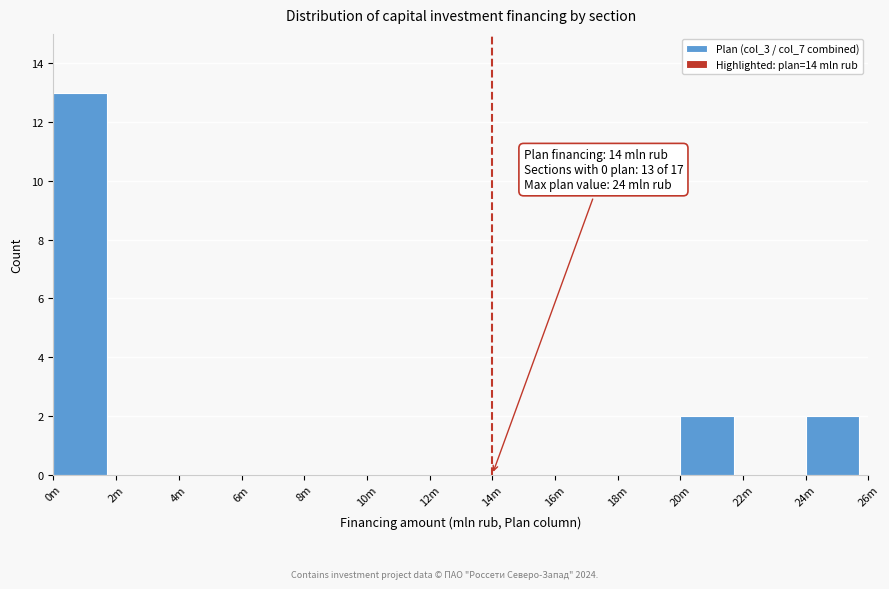

Reading left to right, extract all data points from this chart.

0m=13	2m=0	4m=0	6m=0	8m=0	10m=0	12m=0	14m=0	16m=0	18m=0	20m=2	22m=0	24m=2